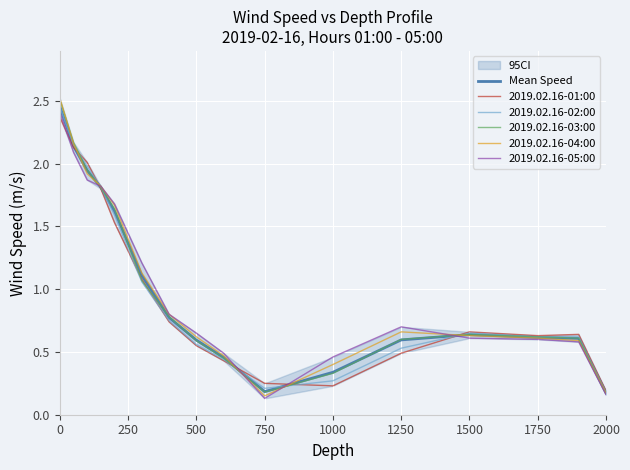

Is this an area chart (filled region under the line)?

No